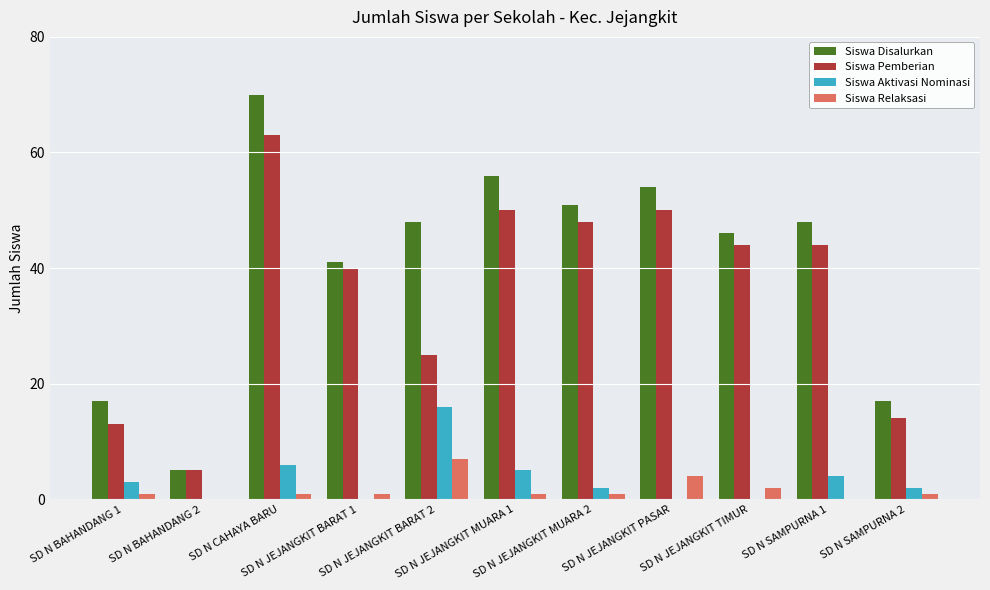

Reading left to right, transcribe all the data shown in this chart.

Siswa Disalurkan: SD N BAHANDANG 1=17	SD N BAHANDANG 2=5	SD N CAHAYA BARU=70	SD N JEJANGKIT BARAT 1=41	SD N JEJANGKIT BARAT 2=48	SD N JEJANGKIT MUARA 1=56	SD N JEJANGKIT MUARA 2=51	SD N JEJANGKIT PASAR=54	SD N JEJANGKIT TIMUR=46	SD N SAMPURNA 1=48	SD N SAMPURNA 2=17
Siswa Pemberian: SD N BAHANDANG 1=13	SD N BAHANDANG 2=5	SD N CAHAYA BARU=63	SD N JEJANGKIT BARAT 1=40	SD N JEJANGKIT BARAT 2=25	SD N JEJANGKIT MUARA 1=50	SD N JEJANGKIT MUARA 2=48	SD N JEJANGKIT PASAR=50	SD N JEJANGKIT TIMUR=44	SD N SAMPURNA 1=44	SD N SAMPURNA 2=14
Siswa Aktivasi Nominasi: SD N BAHANDANG 1=3	SD N BAHANDANG 2=0	SD N CAHAYA BARU=6	SD N JEJANGKIT BARAT 1=0	SD N JEJANGKIT BARAT 2=16	SD N JEJANGKIT MUARA 1=5	SD N JEJANGKIT MUARA 2=2	SD N JEJANGKIT PASAR=0	SD N JEJANGKIT TIMUR=0	SD N SAMPURNA 1=4	SD N SAMPURNA 2=2
Siswa Relaksasi: SD N BAHANDANG 1=1	SD N BAHANDANG 2=0	SD N CAHAYA BARU=1	SD N JEJANGKIT BARAT 1=1	SD N JEJANGKIT BARAT 2=7	SD N JEJANGKIT MUARA 1=1	SD N JEJANGKIT MUARA 2=1	SD N JEJANGKIT PASAR=4	SD N JEJANGKIT TIMUR=2	SD N SAMPURNA 1=0	SD N SAMPURNA 2=1